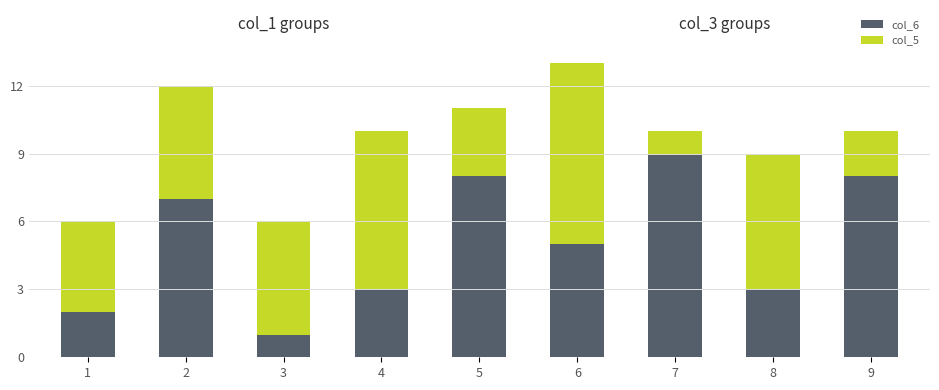

True or false: col_6 has a value of 7 at 2.

True